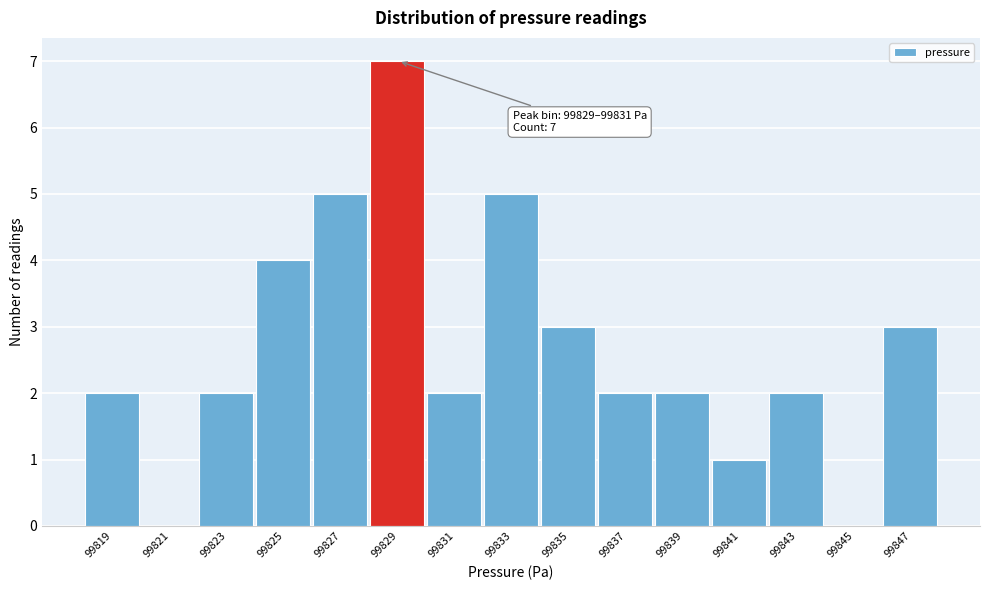

Reading left to right, transcribe all the data shown in this chart.

99819=2	99821=0	99823=2	99825=4	99827=5	99829=7	99831=2	99833=5	99835=3	99837=2	99839=2	99841=1	99843=2	99845=0	99847=3